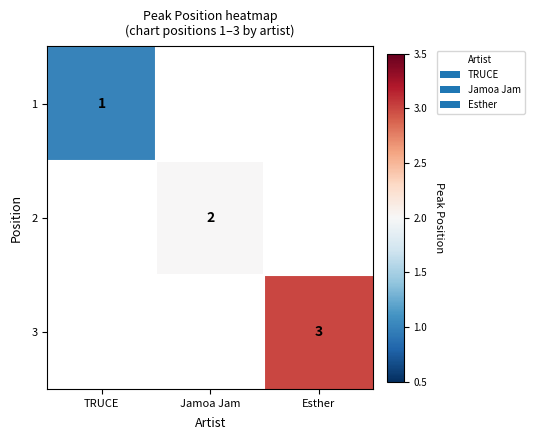

True or false: 3 has a value of 1 at Esther.

False